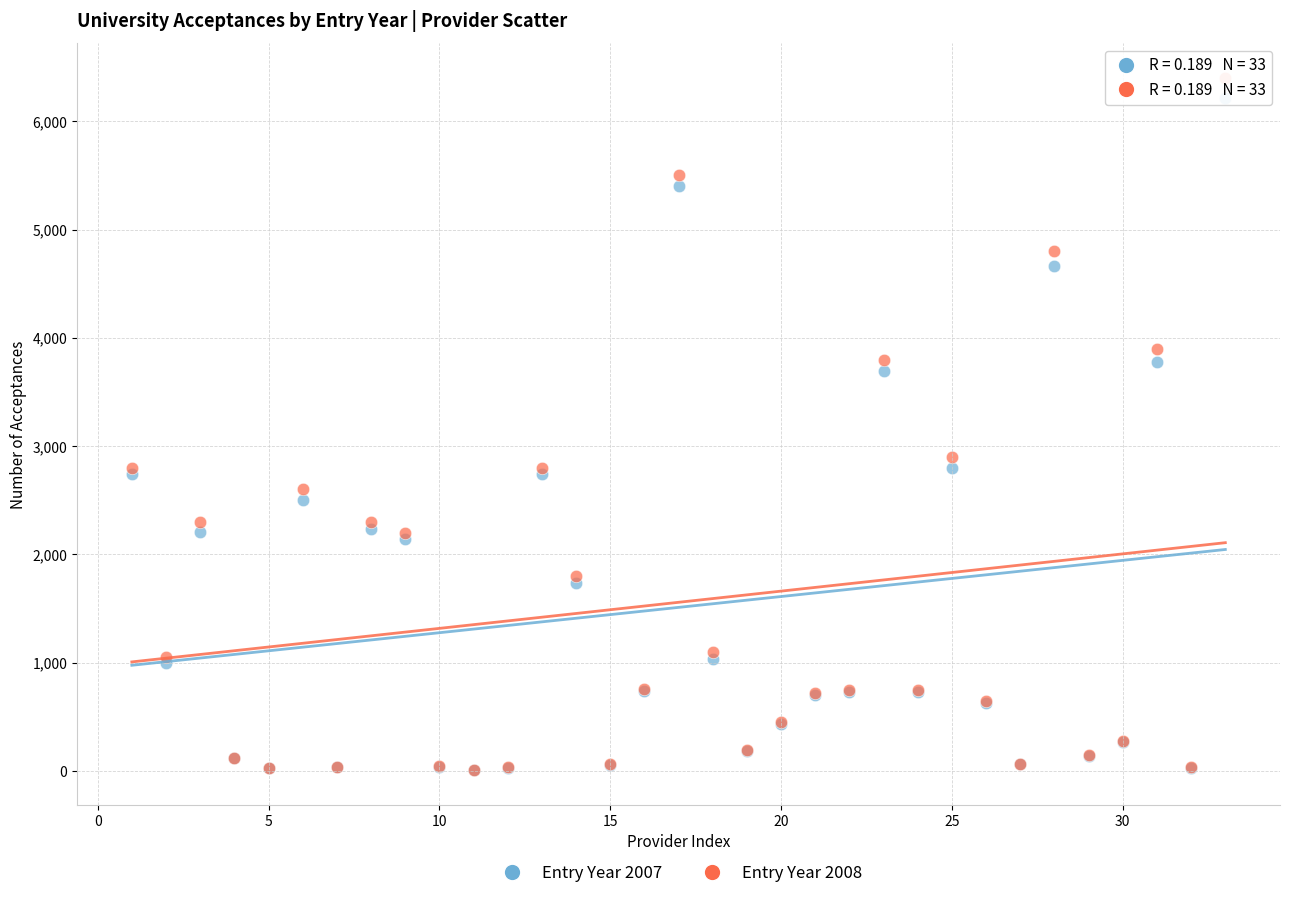

Across all series, what Y value is closest to 3202?

2900